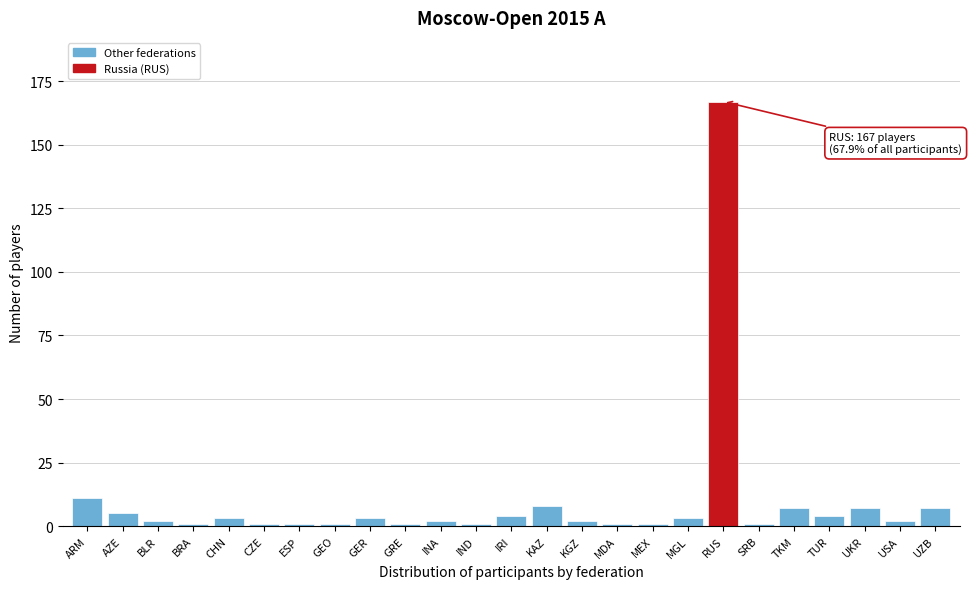

Reading right to left, what are all the values shown in this chart?

UZB=7	USA=2	UKR=7	TUR=4	TKM=7	SRB=1	RUS=167	MGL=3	MEX=1	MDA=1	KGZ=2	KAZ=8	IRI=4	IND=1	INA=2	GRE=1	GER=3	GEO=1	ESP=1	CZE=1	CHN=3	BRA=1	BLR=2	AZE=5	ARM=11